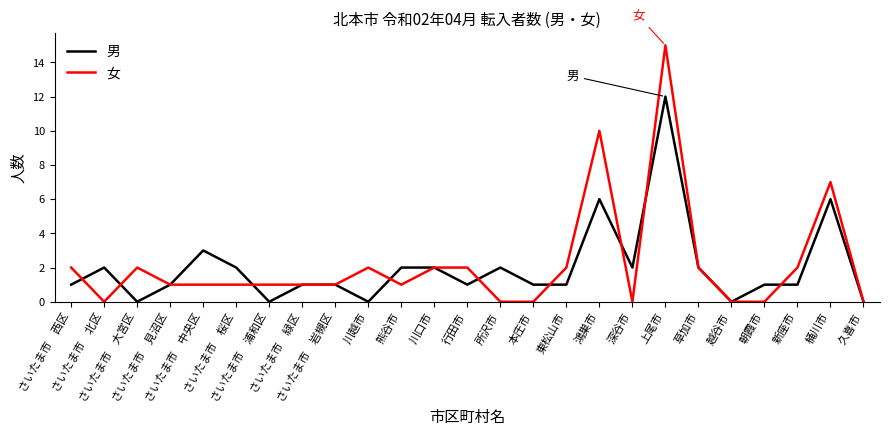

What is the sum of the 男 values at 所沢市 and 越谷市?

2